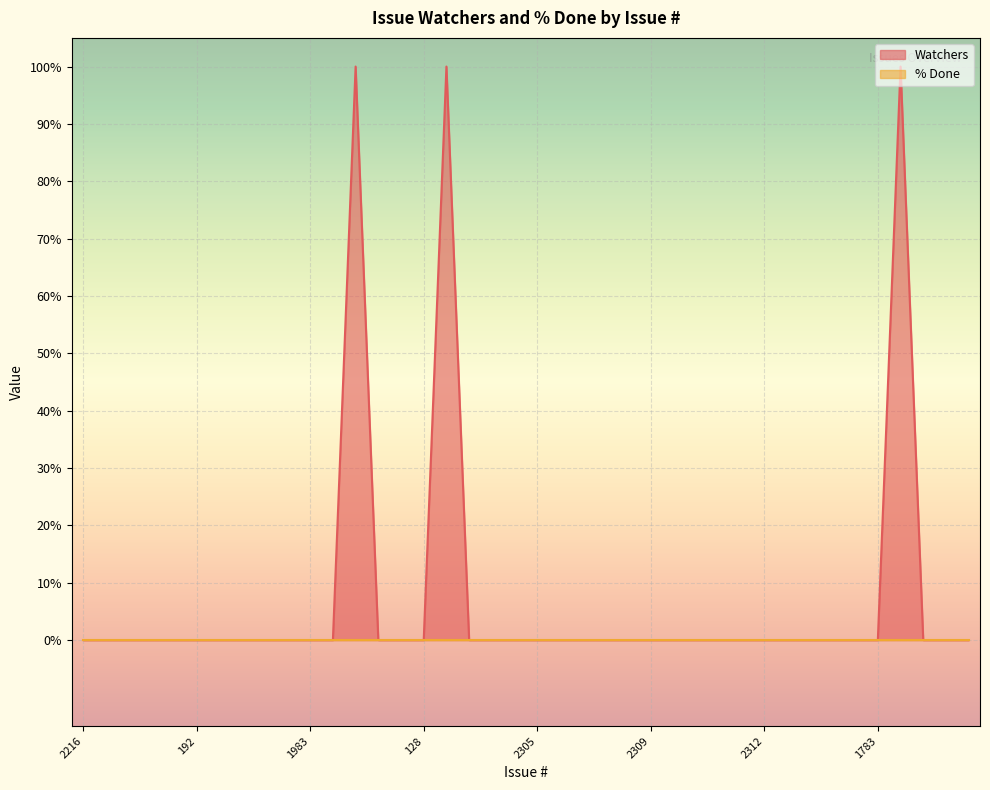

How many values exceed 0?

3